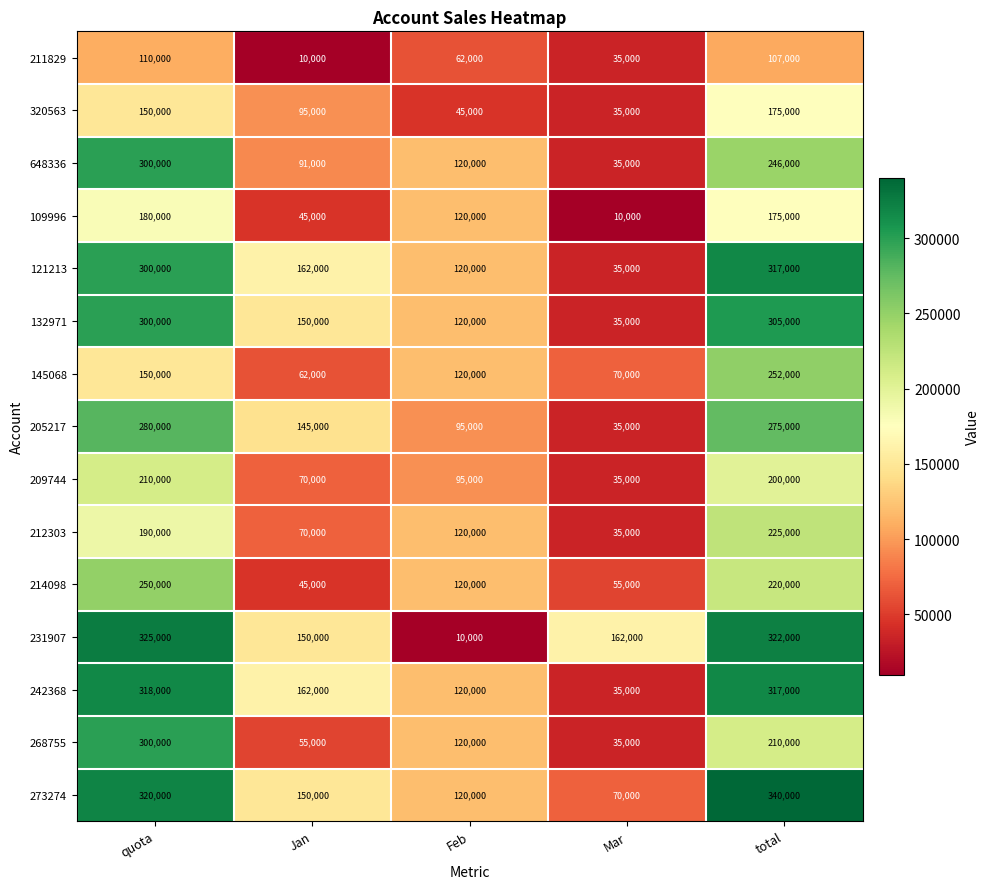

Is it true that 145068 equals 112750 at Mar?

False